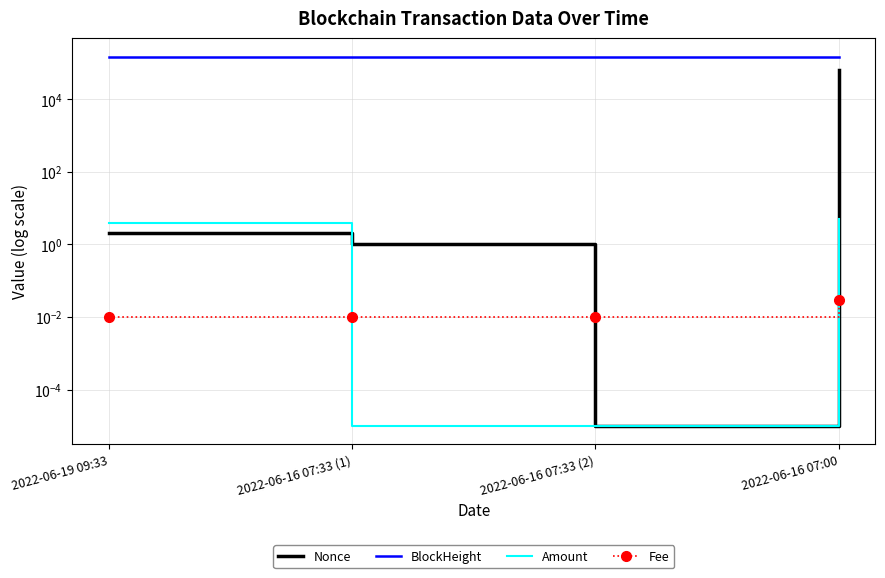

How many data points does each series have?

4